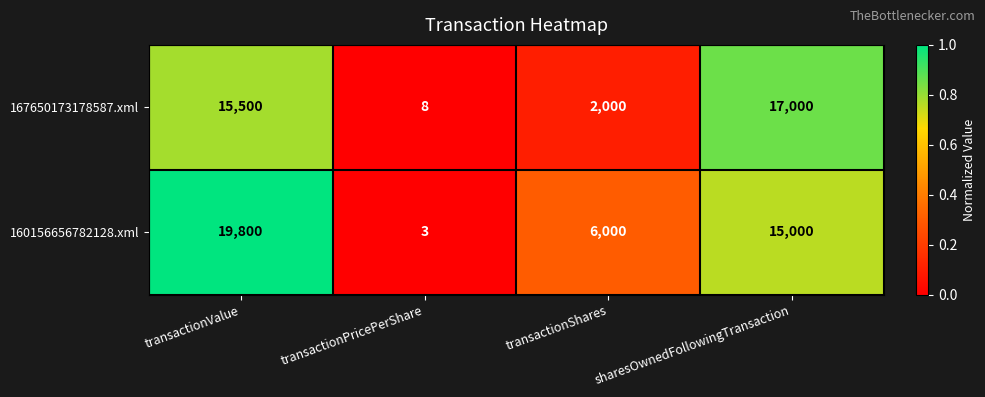

Is it true that 167650173178587.xml equals 15500 at transactionValue?

True